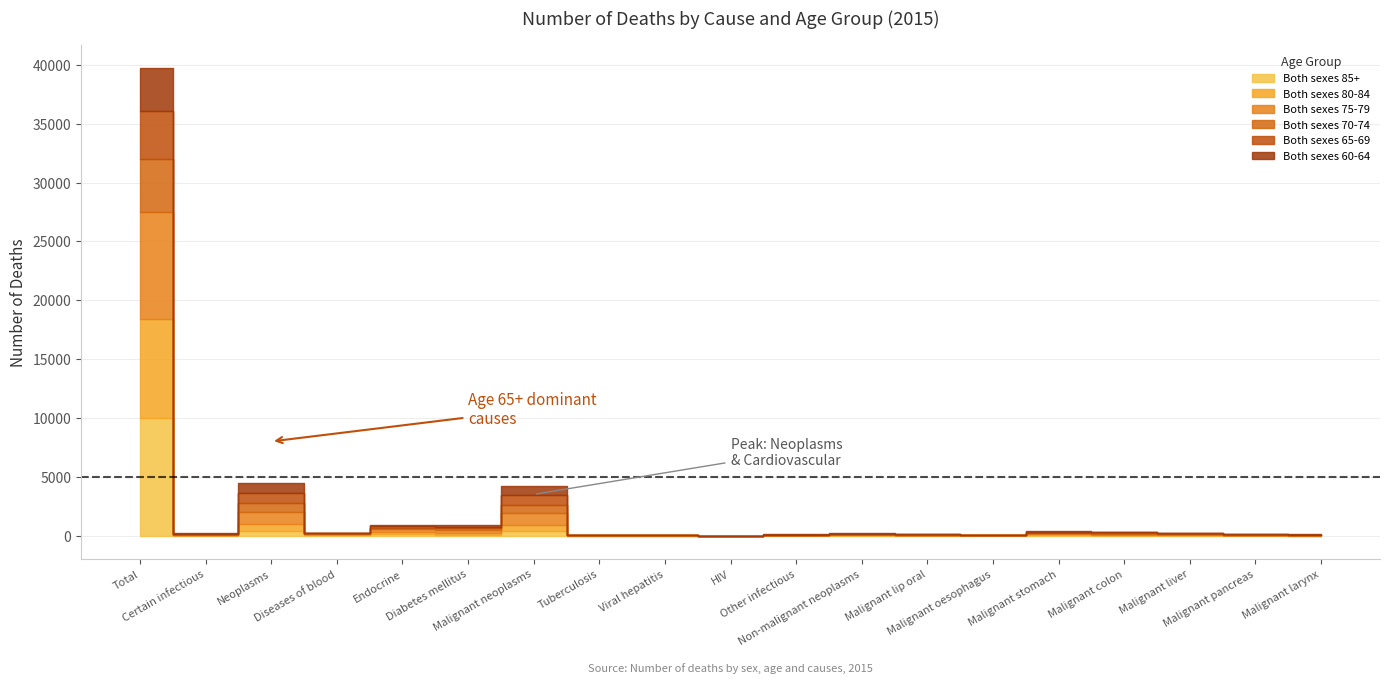

Reading left to right, list all the values displayed in this chart.

Both sexes 85+: Total=10002	Certain infectious=27	Neoplasms=369	Diseases of blood=59	Endocrine=97	Diabetes mellitus=87	Malignant neoplasms=347	Tuberculosis=2	Viral hepatitis=2	HIV=0	Other infectious=23	Non-malignant neoplasms=22	Malignant lip oral=13	Malignant oesophagus=6	Malignant stomach=35	Malignant colon=31	Malignant liver=21	Malignant pancreas=9	Malignant larynx=4
Both sexes 80-84: Total=8394	Certain infectious=25	Neoplasms=598	Diseases of blood=44	Endocrine=166	Diabetes mellitus=157	Malignant neoplasms=569	Tuberculosis=5	Viral hepatitis=5	HIV=0	Other infectious=15	Non-malignant neoplasms=29	Malignant lip oral=18	Malignant oesophagus=4	Malignant stomach=62	Malignant colon=52	Malignant liver=35	Malignant pancreas=17	Malignant larynx=13
Both sexes 75-79: Total=9132	Certain infectious=37	Neoplasms=1046	Diseases of blood=63	Endocrine=268	Diabetes mellitus=252	Malignant neoplasms=1000	Tuberculosis=6	Viral hepatitis=6	HIV=0	Other infectious=25	Non-malignant neoplasms=46	Malignant lip oral=23	Malignant oesophagus=11	Malignant stomach=99	Malignant colon=81	Malignant liver=60	Malignant pancreas=37	Malignant larynx=23
Both sexes 70-74: Total=4512	Certain infectious=26	Neoplasms=741	Diseases of blood=37	Endocrine=141	Diabetes mellitus=134	Malignant neoplasms=712	Tuberculosis=4	Viral hepatitis=12	HIV=0	Other infectious=10	Non-malignant neoplasms=29	Malignant lip oral=16	Malignant oesophagus=13	Malignant stomach=58	Malignant colon=57	Malignant liver=42	Malignant pancreas=23	Malignant larynx=13
Both sexes 65-69: Total=4055	Certain infectious=38	Neoplasms=843	Diseases of blood=33	Endocrine=143	Diabetes mellitus=131	Malignant neoplasms=808	Tuberculosis=4	Viral hepatitis=19	HIV=1	Other infectious=14	Non-malignant neoplasms=35	Malignant lip oral=24	Malignant oesophagus=9	Malignant stomach=64	Malignant colon=55	Malignant liver=26	Malignant pancreas=23	Malignant larynx=23
Both sexes 60-64: Total=3609	Certain infectious=51	Neoplasms=845	Diseases of blood=21	Endocrine=122	Diabetes mellitus=111	Malignant neoplasms=815	Tuberculosis=8	Viral hepatitis=31	HIV=3	Other infectious=12	Non-malignant neoplasms=30	Malignant lip oral=25	Malignant oesophagus=4	Malignant stomach=53	Malignant colon=54	Malignant liver=51	Malignant pancreas=25	Malignant larynx=27